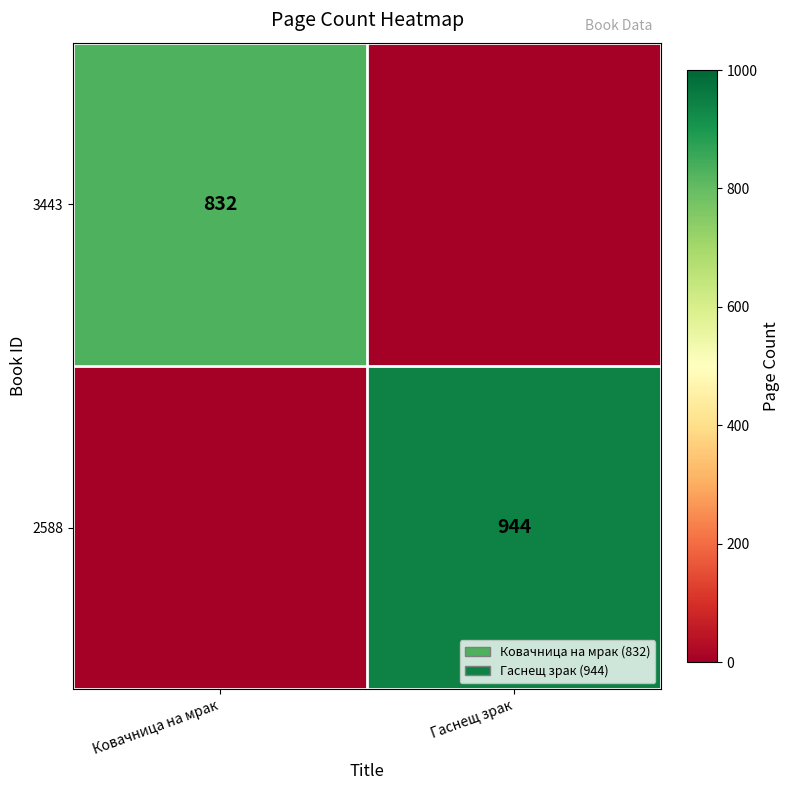

The 3443 series shows 832 at Ковачница на мрак. True or false?

True